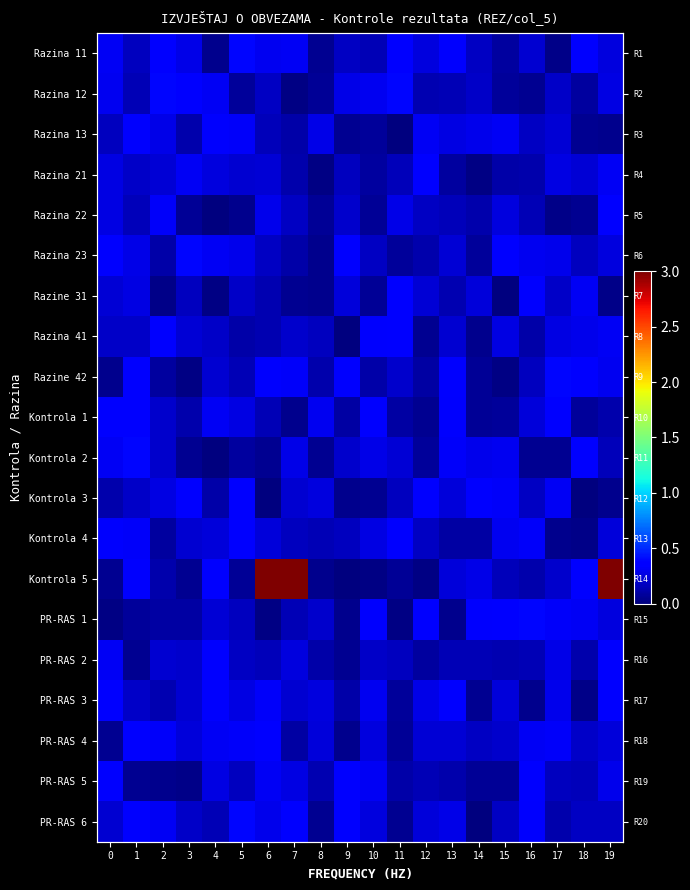

True or false: Razine 31 has a value of 0.2 at 6.

False